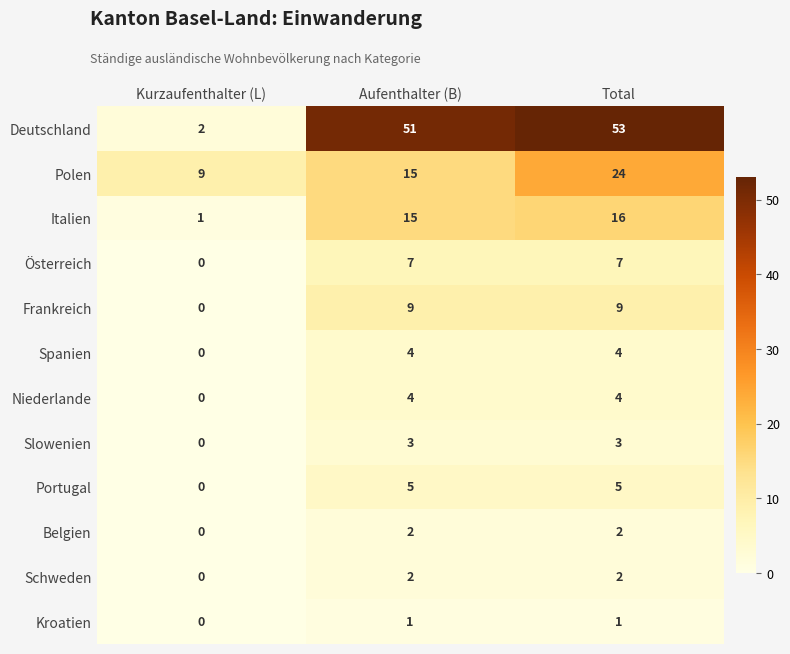

Count the Österreich values in the range 0 to 7.

3